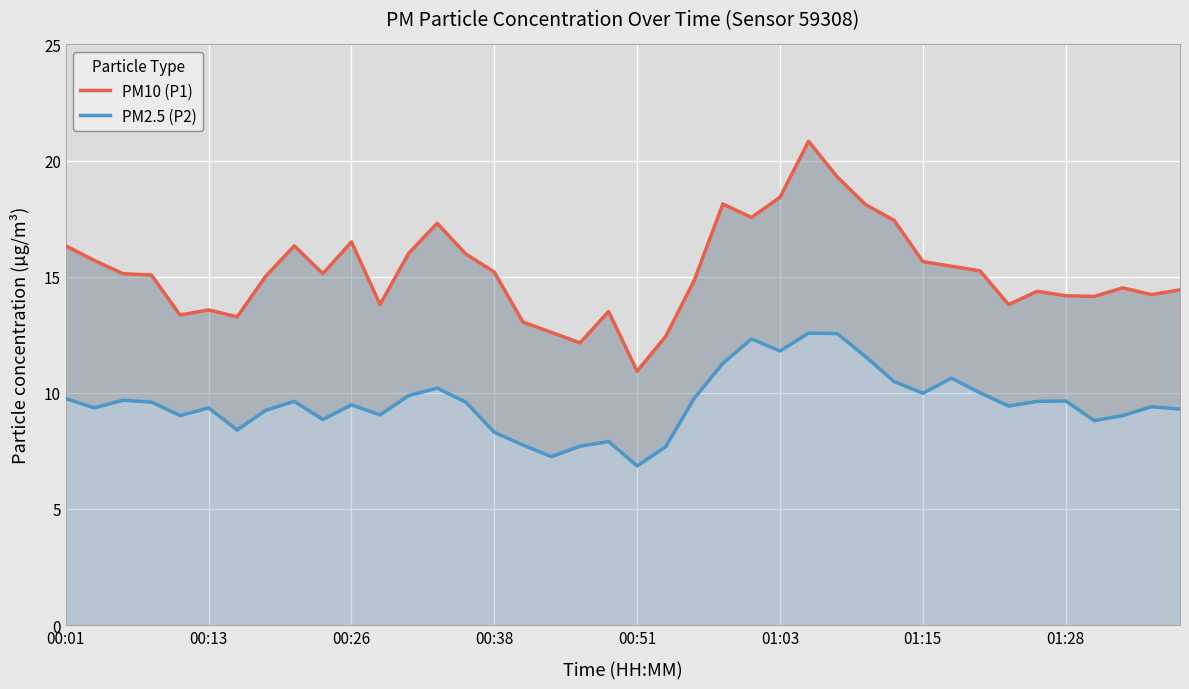

Rank the series by their maximum value, from lowest to highest.

PM2.5 (P2), PM10 (P1)